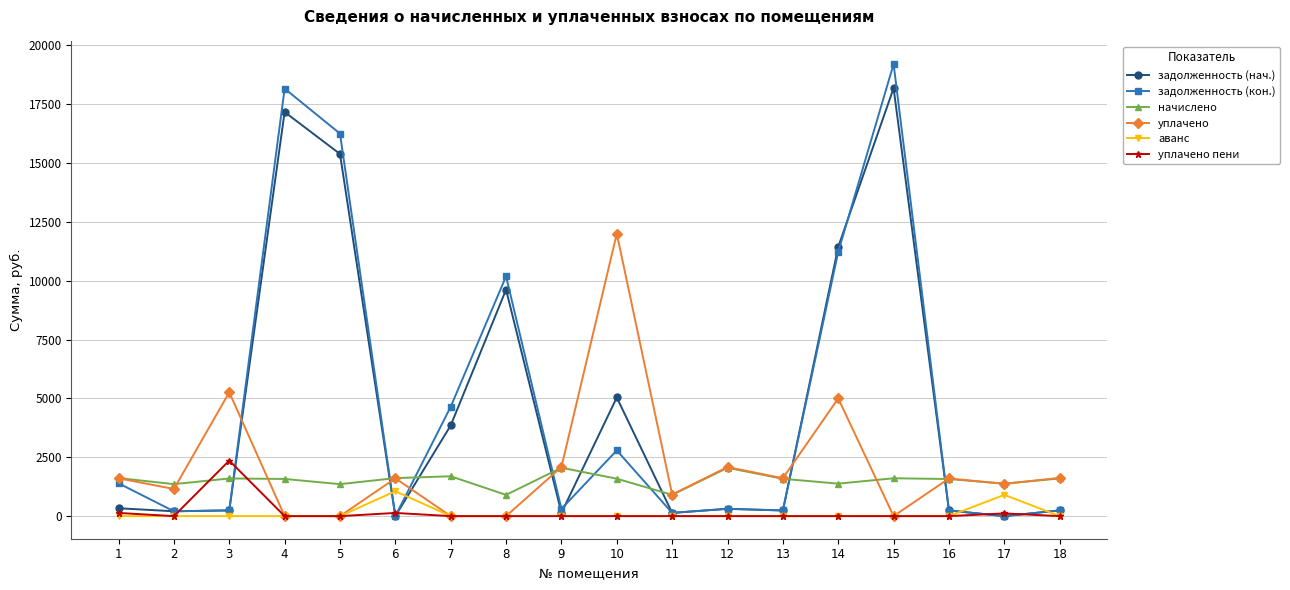

What is the maximum value shown in the chart?

19201.5